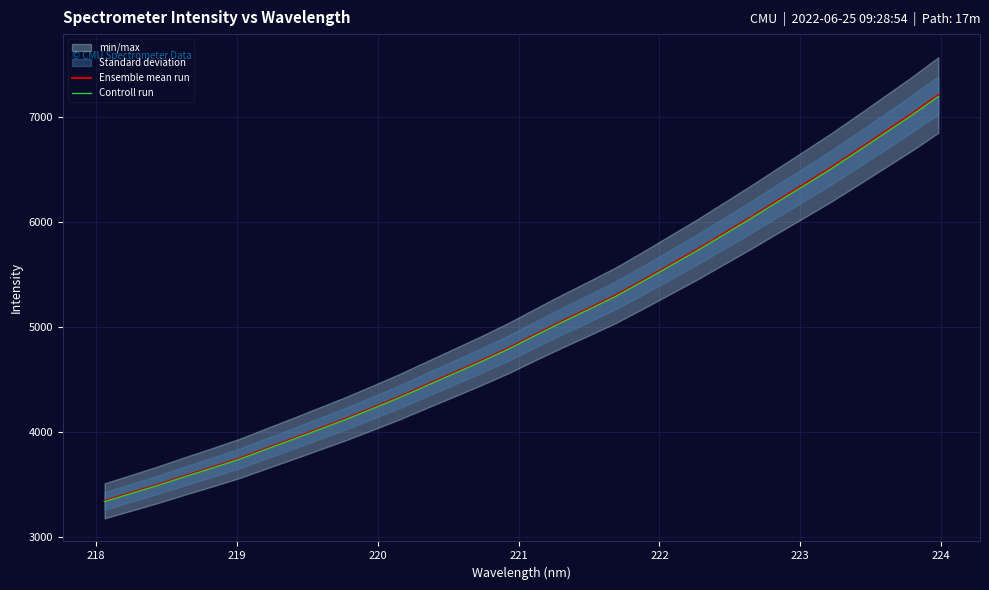

What is the highest value of the Ensemble mean run series?

7213.4